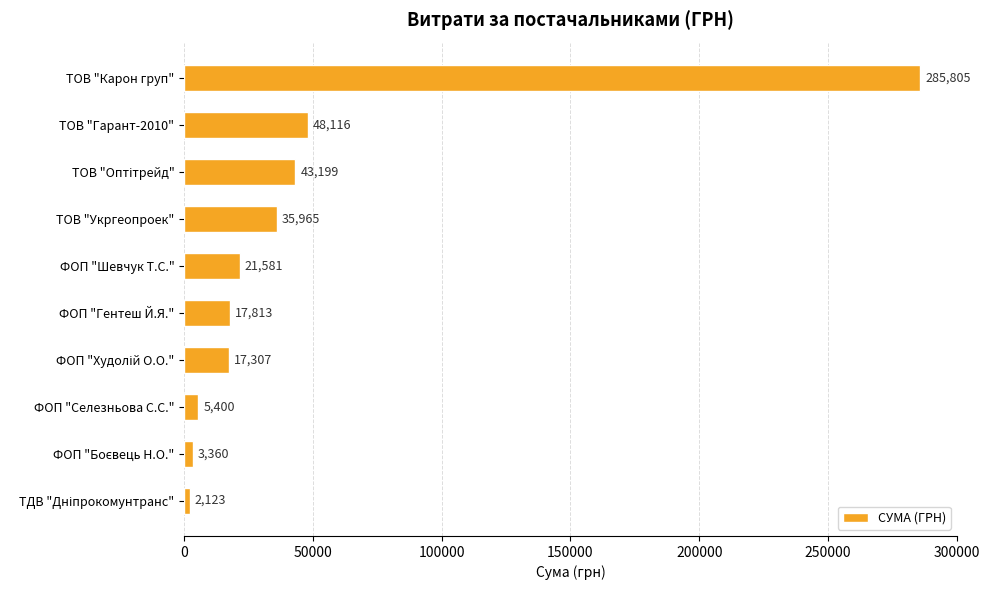

True or false: the data shows 35965.4 at ТОВ "Укргеопроек".

True